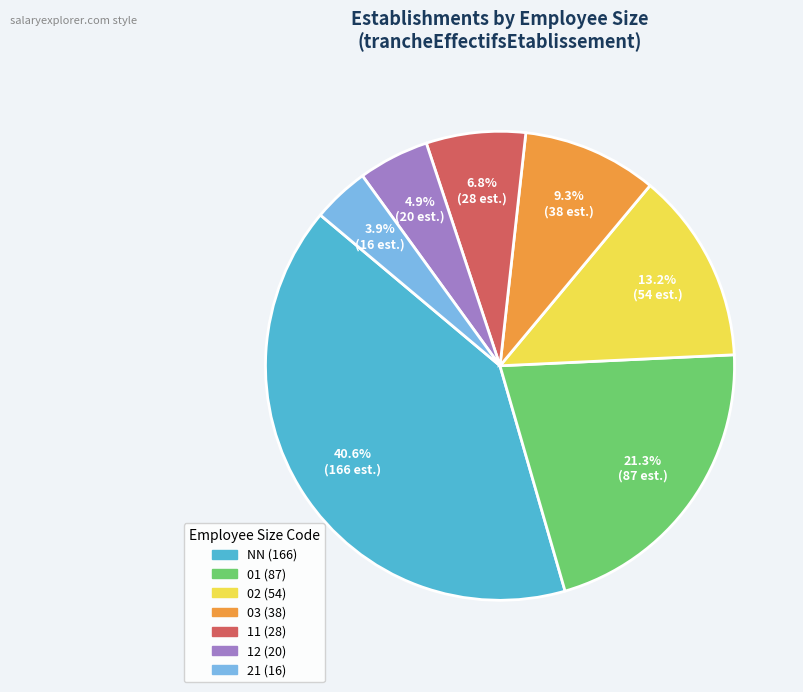

How many slices are in this pie chart?

7